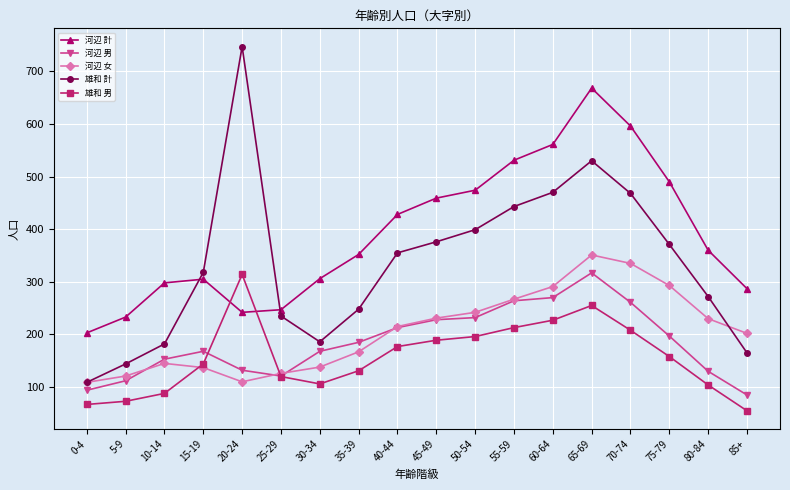

Which category has the lowest value across all series?

85+